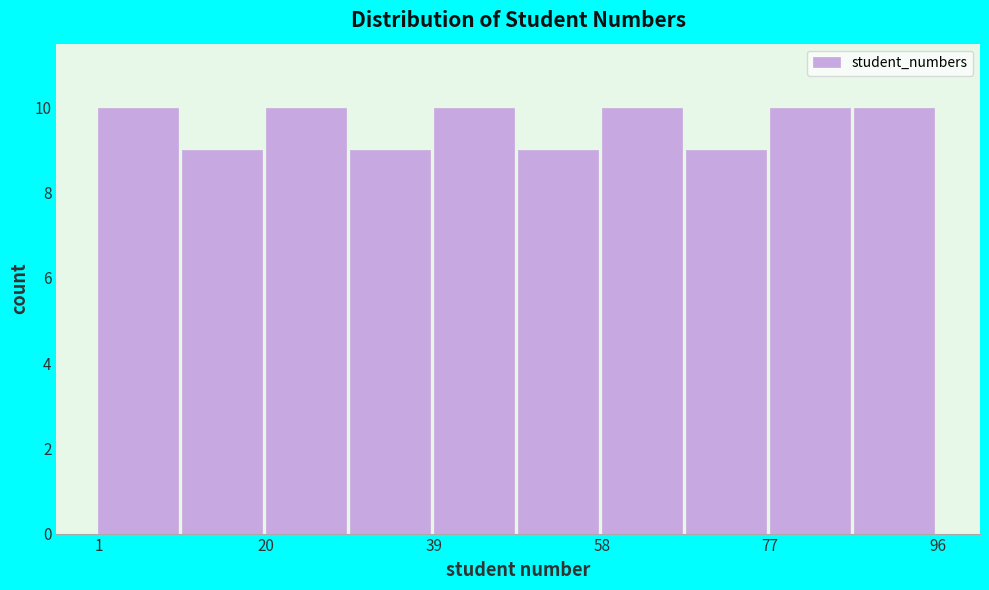

How tall is the bar that spans 39.0 to 48.5 on the x-axis? Neither the bar edges nor the heights are printed on the chart, so give them approximately, as read against the axes.

10